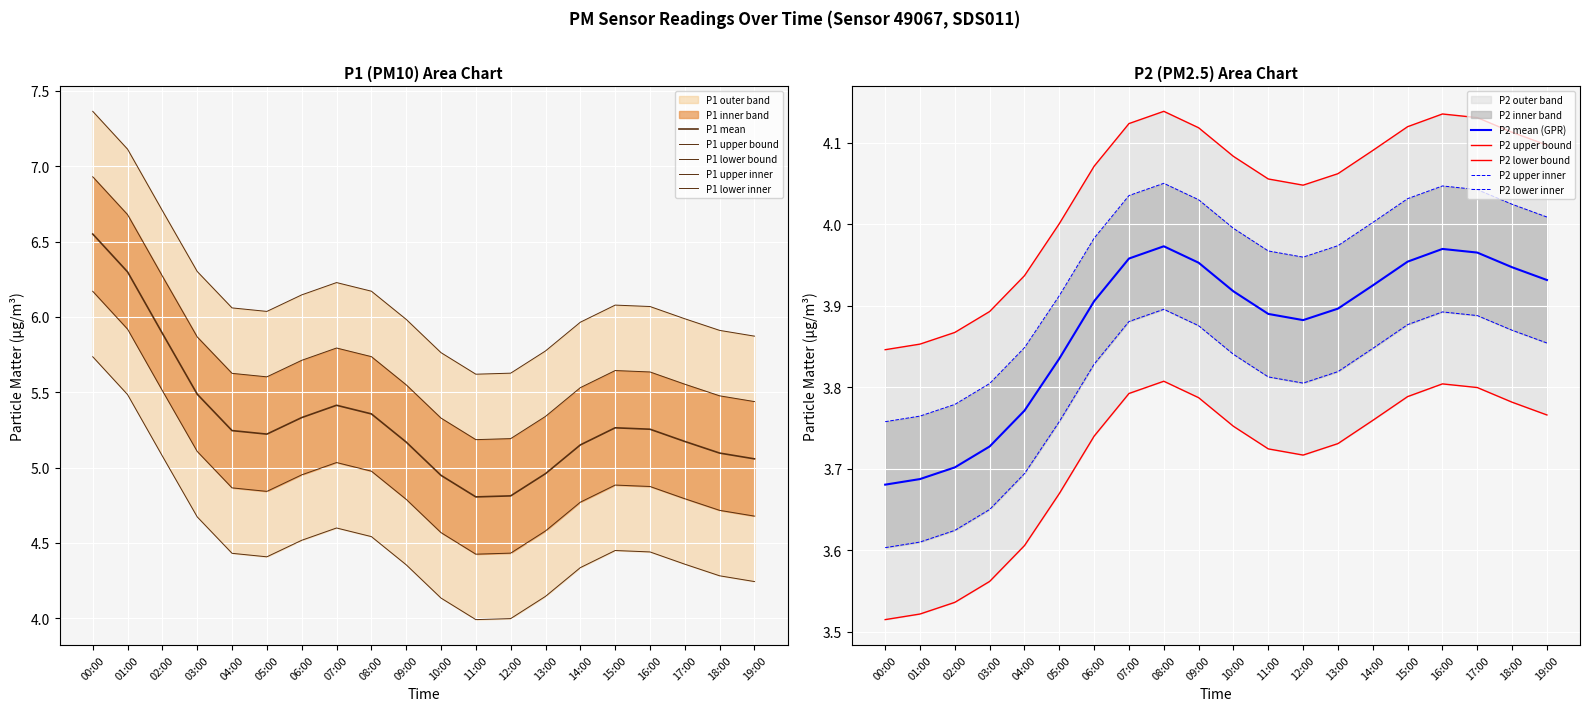

Which series has the largest total across all categories?

P1